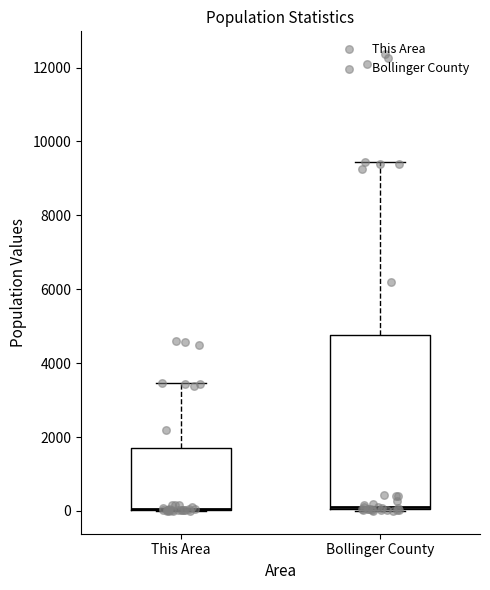

Comparing the boxes themselves (not the whiskers), which one is the tallest?

Bollinger County